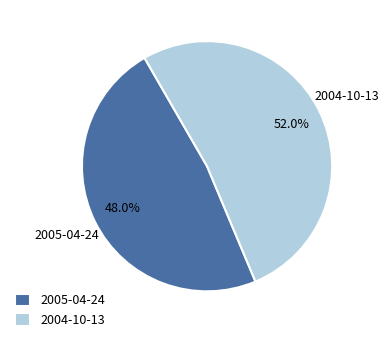

Rank the categories by value from highest to lowest.

2004-10-13, 2005-04-24